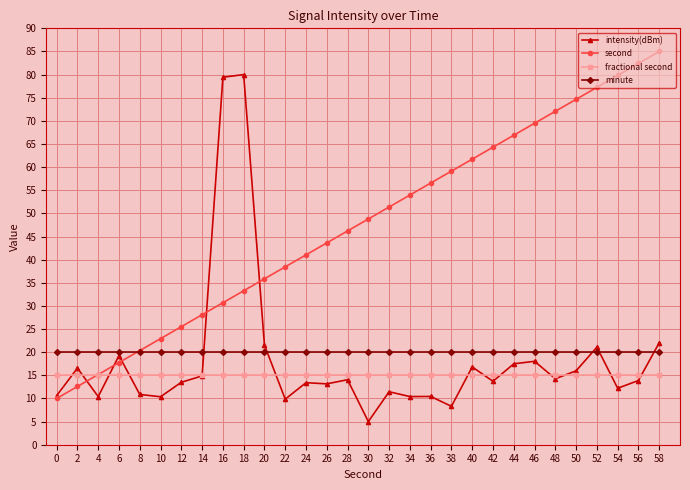

How many distinct data groups are displayed?

4